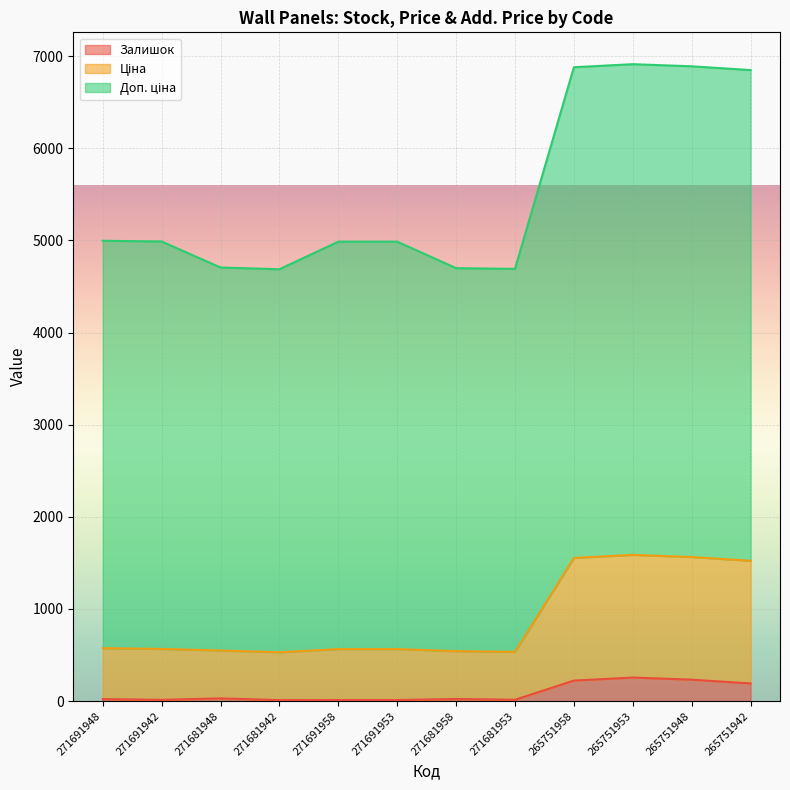

What position from the left is 265751958?

9